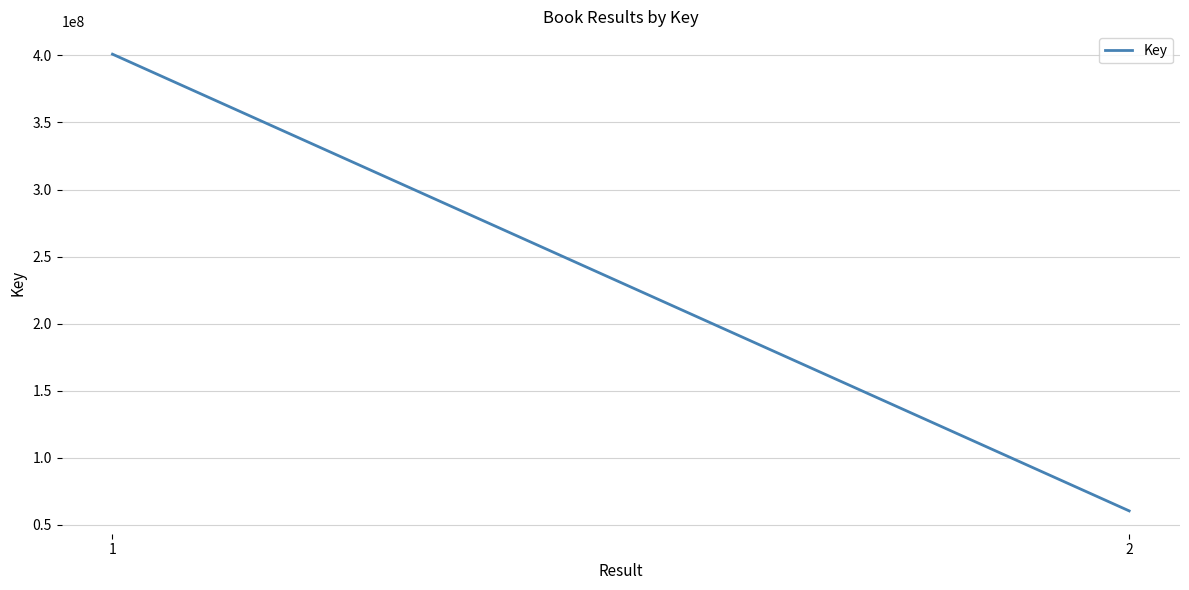

Reading left to right, transcribe all the data shown in this chart.

400929275	60317803